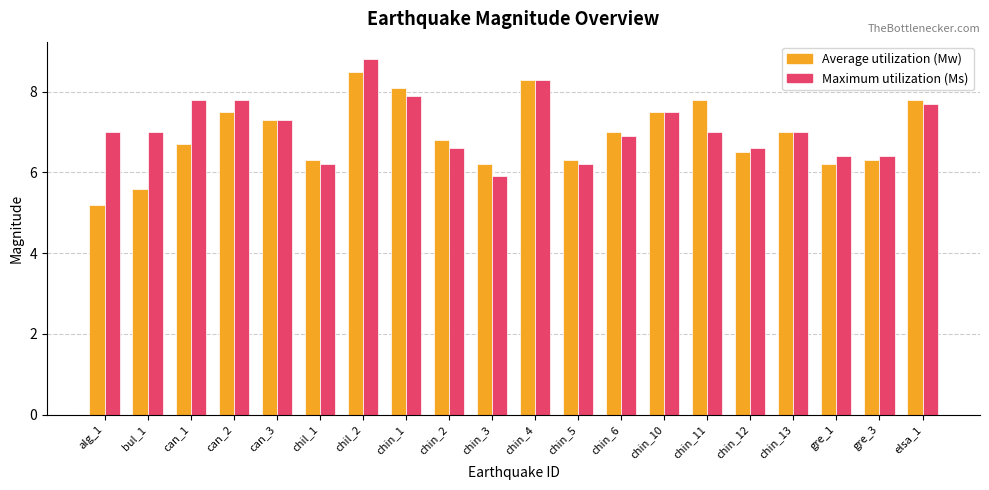

What is the average value of the Average utilization (Mw) series?

6.9